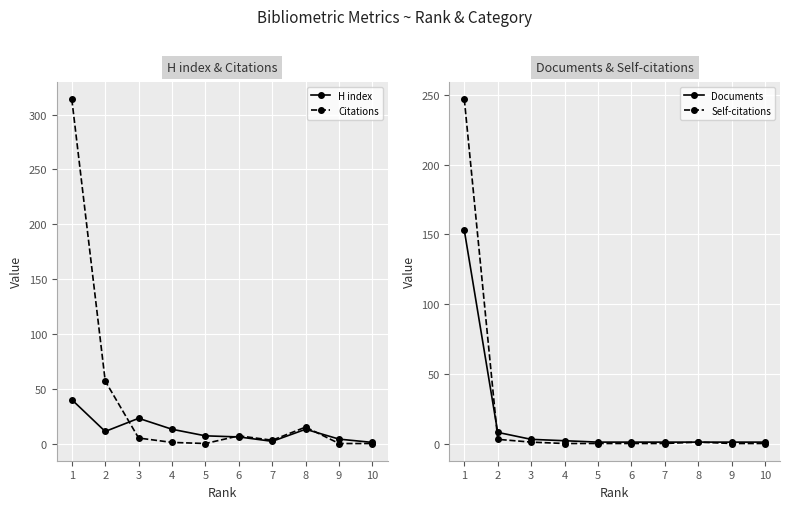

At which label does Self-citations reach its peak?

1